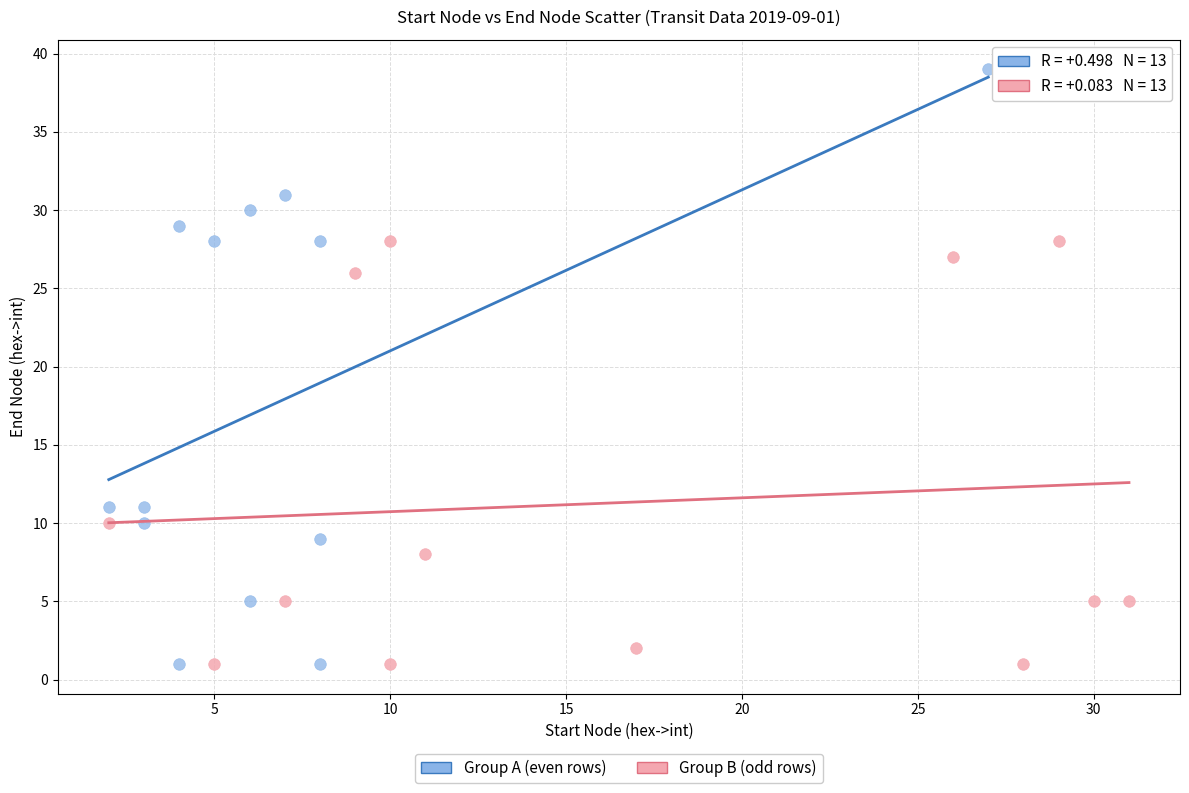

Which series has the largest Y range (max minus min)?

Group A (even rows)